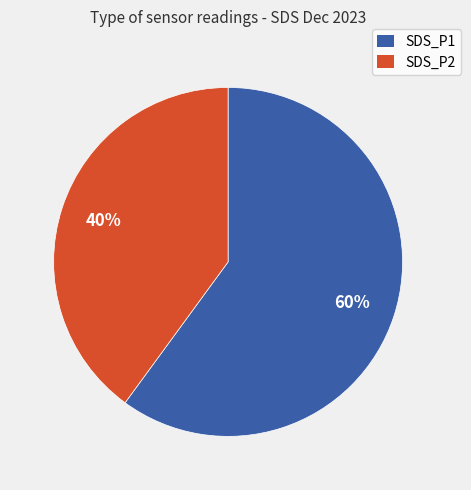

Is the sum of SDS_P2 and SDS_P1 greater than half?

Yes